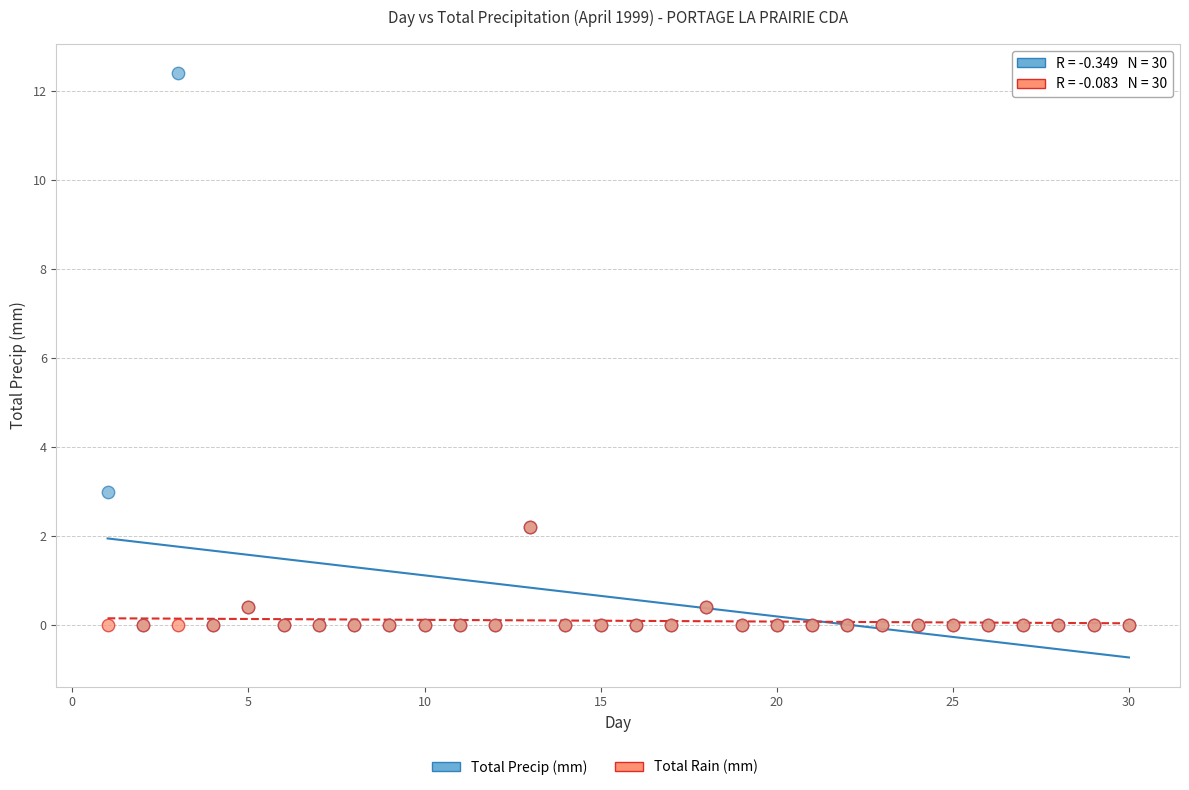

Which series contains the highest Y value?

Total Precip (mm)